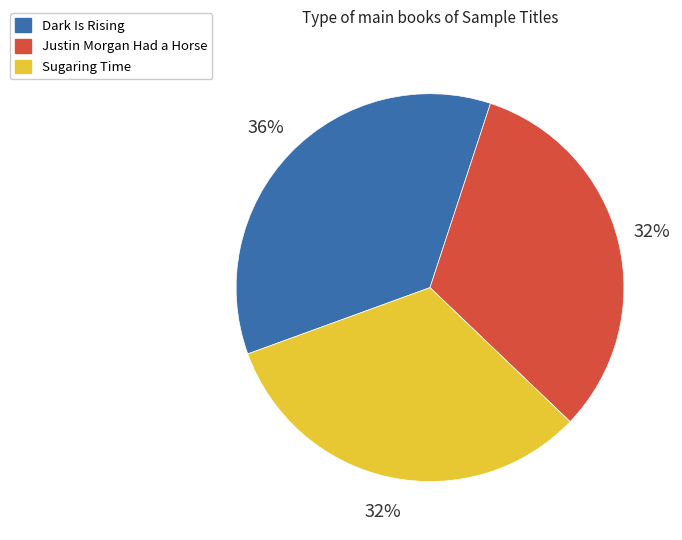

Is there a majority slice in this chart?

No